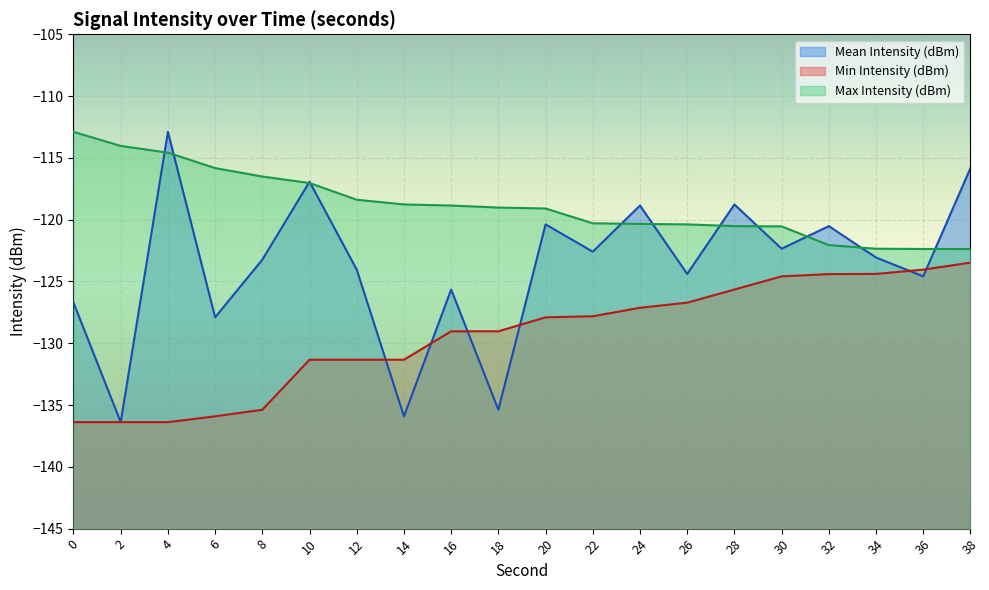

Which category has the highest value in the Mean Intensity (dBm) series?

4